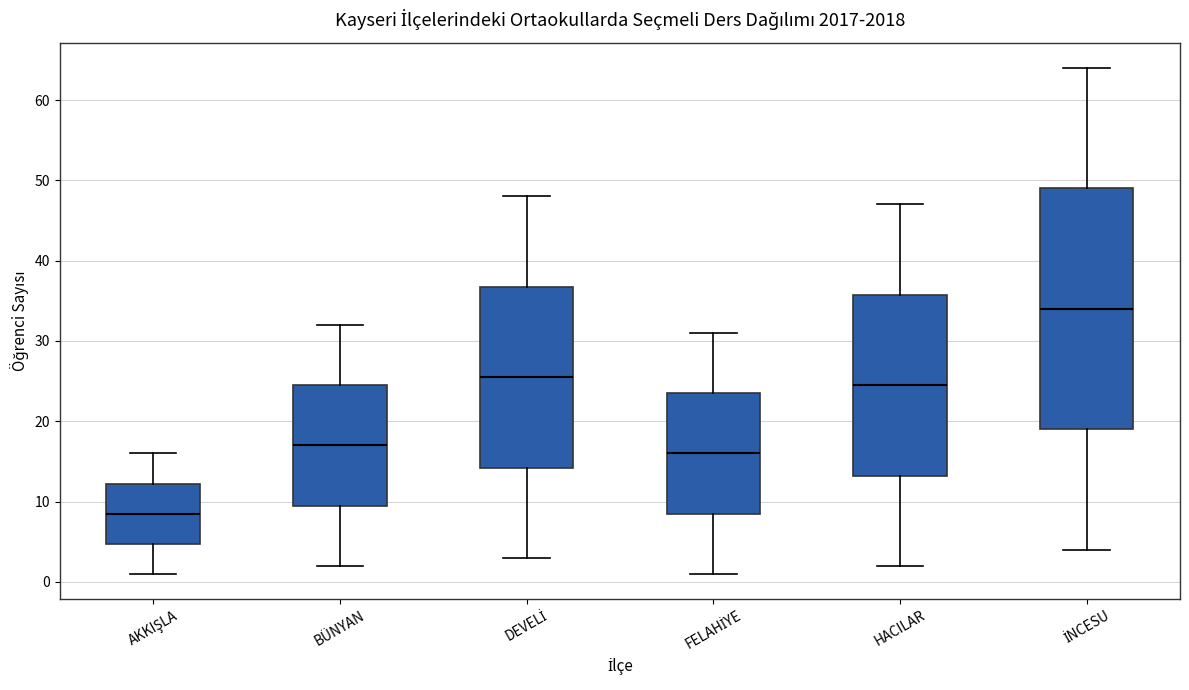

Which box's median line is the lowest?

AKKIŞLA